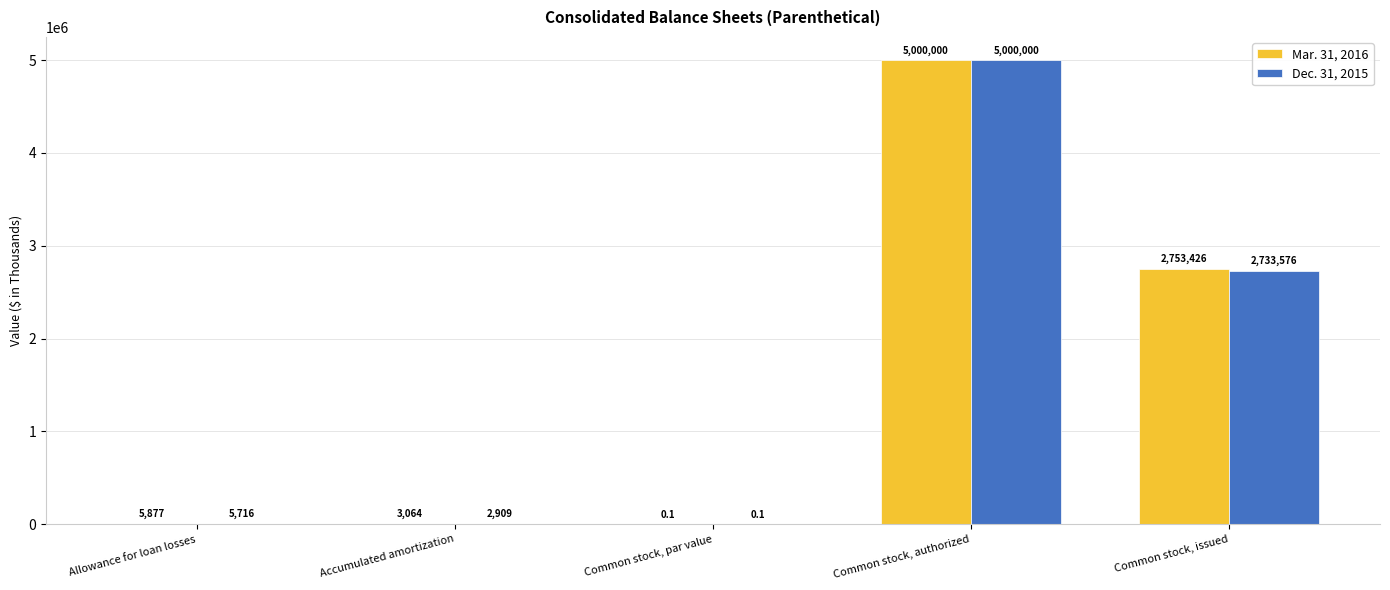

What value does the Dec. 31, 2015 series have at Allowance for loan losses?

5716.0